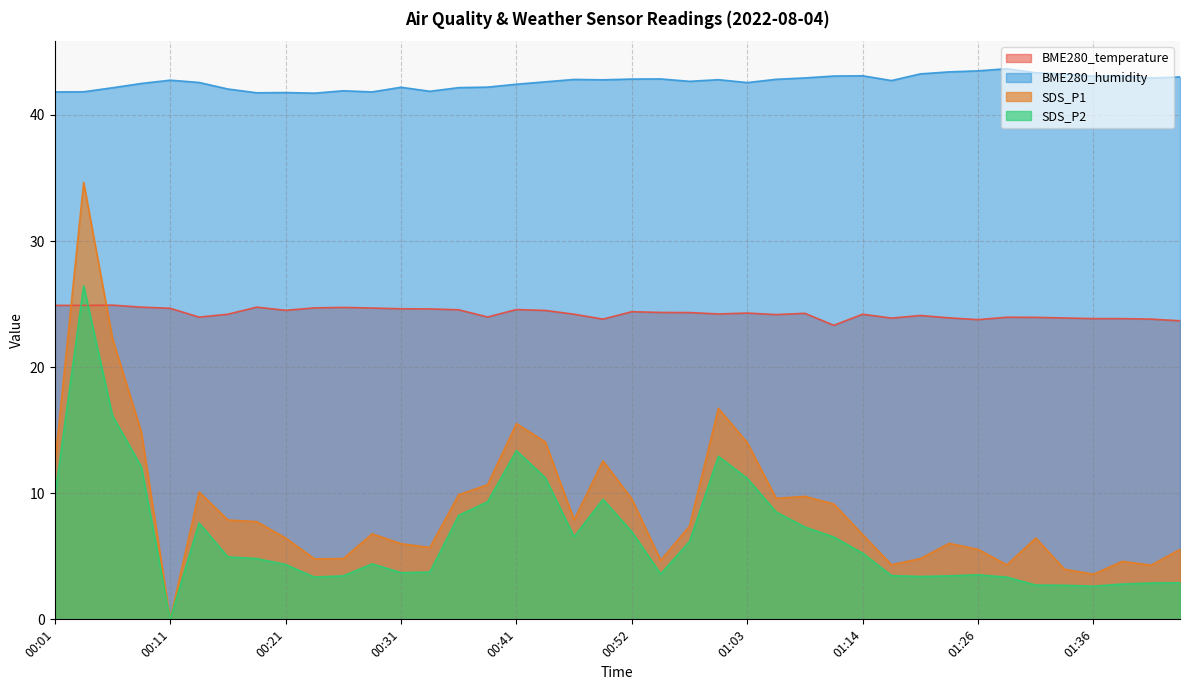

What is the total value across all series at 00:29?

77.7